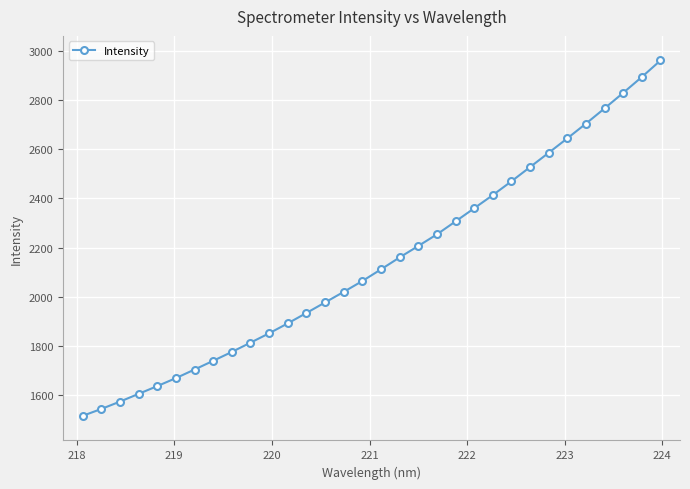

What is the value of the 29th point from the left?

2766.2